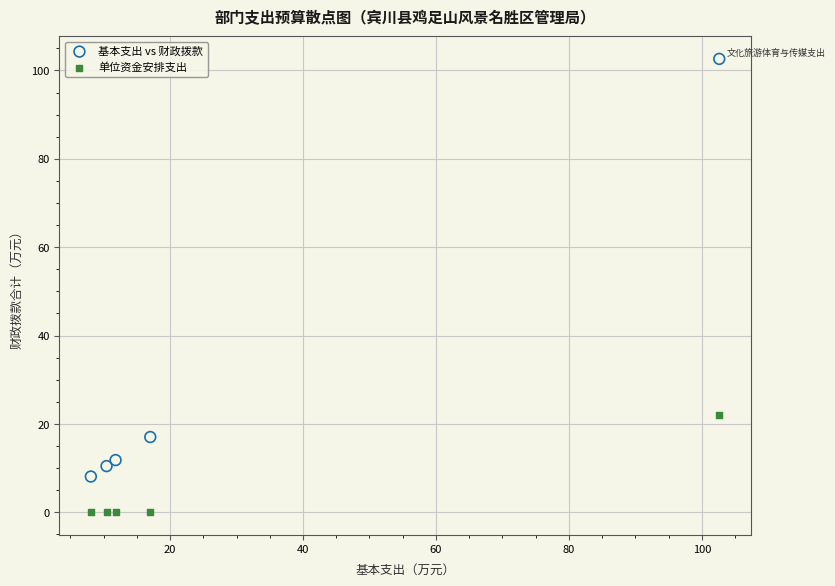

What is the X range (max minus min) for the scatter plot?

94.5